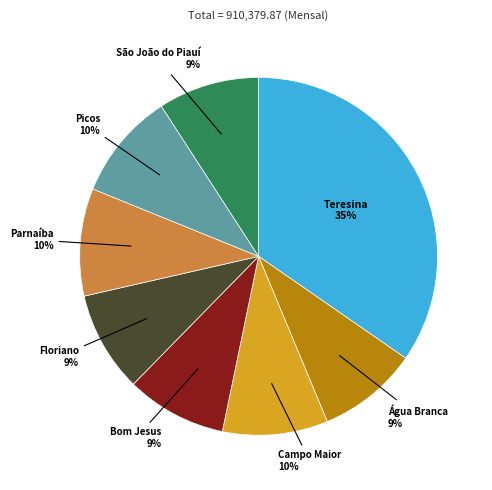

To the nearest percent, what percentage of the pie is Picos?

10%